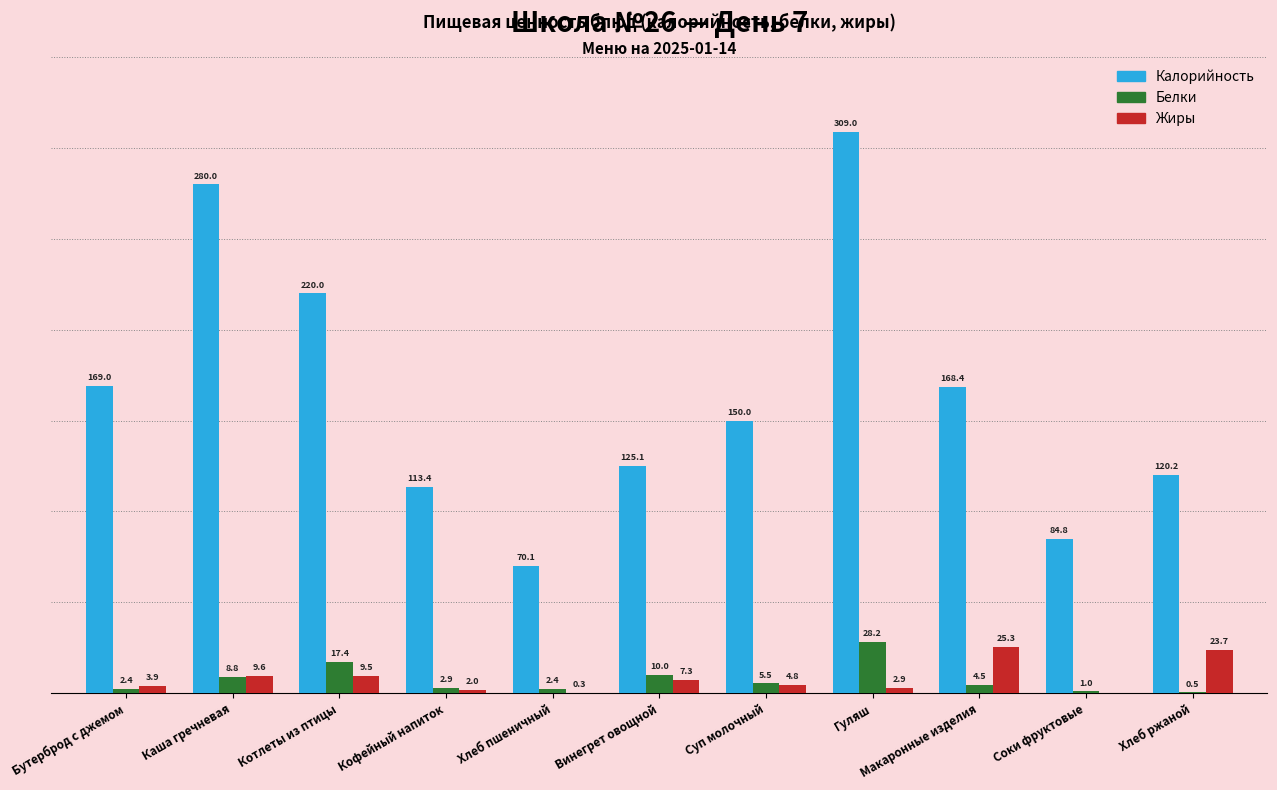

At which label does Калорийность first exceed 150?

Бутерброд с джемом